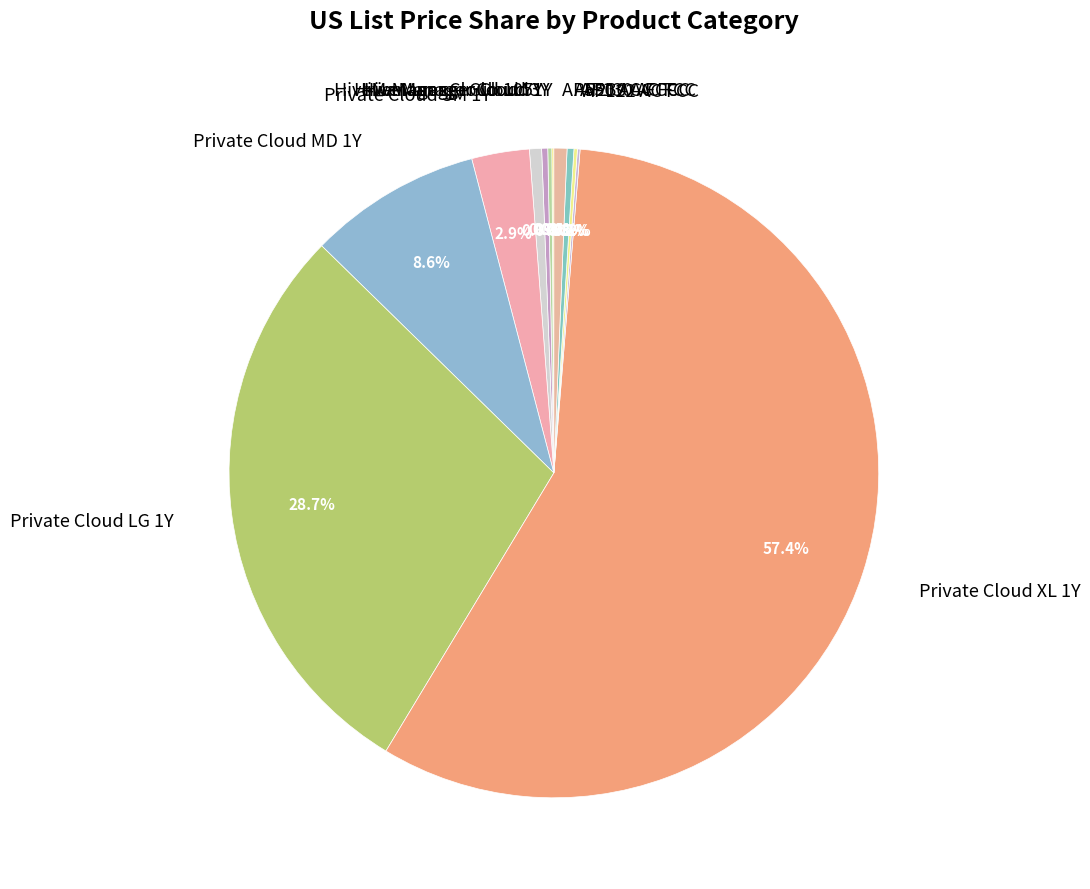

Which slice represents more than half of the pie?

Private Cloud XL 1Y